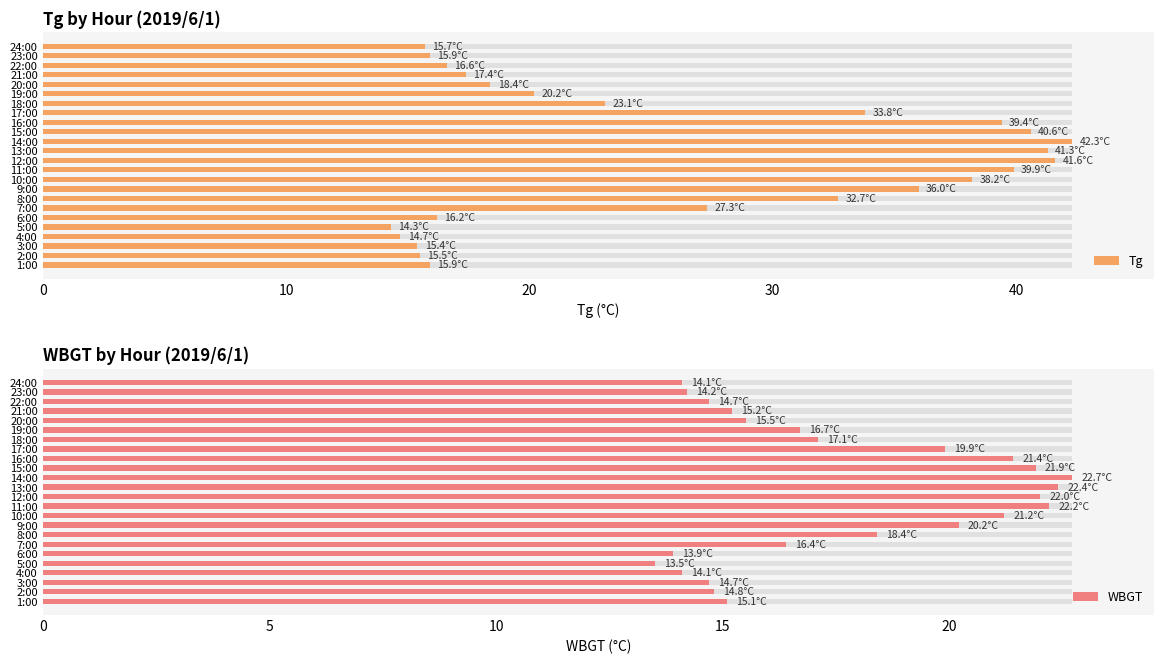

What are all the series names shown in the legend?

Tg, WBGT